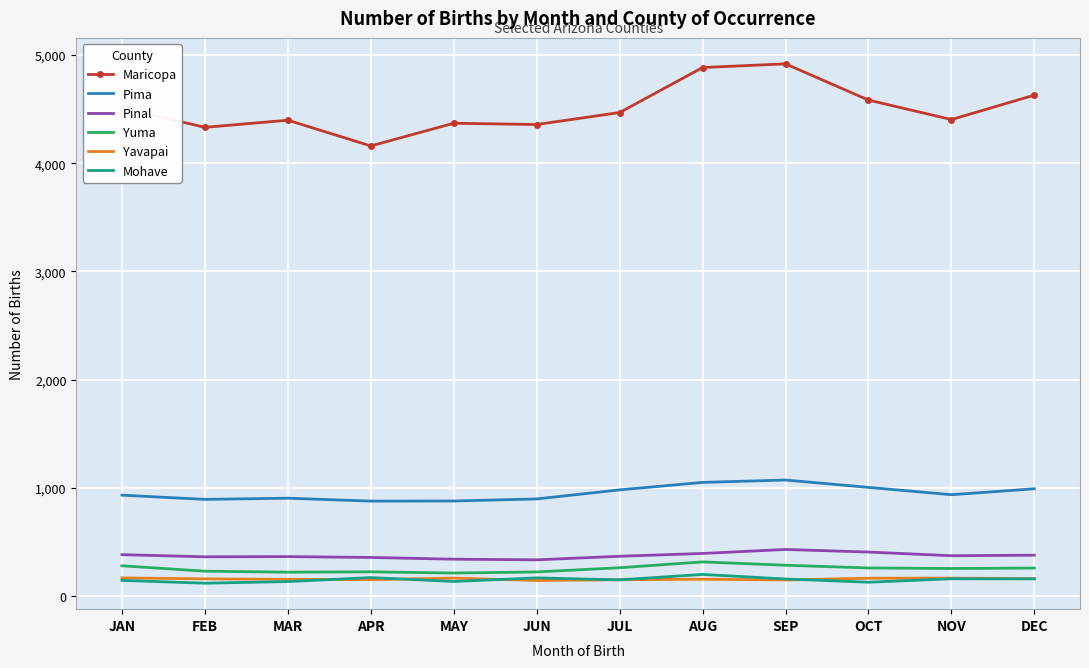

Is it true that Pinal equals 569 at APR?

False